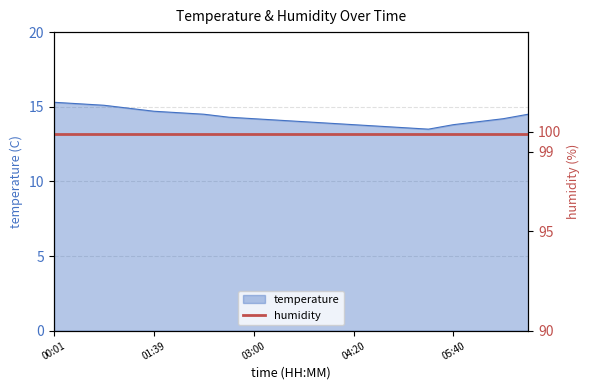

Does the chart have visible grid lines?

Yes